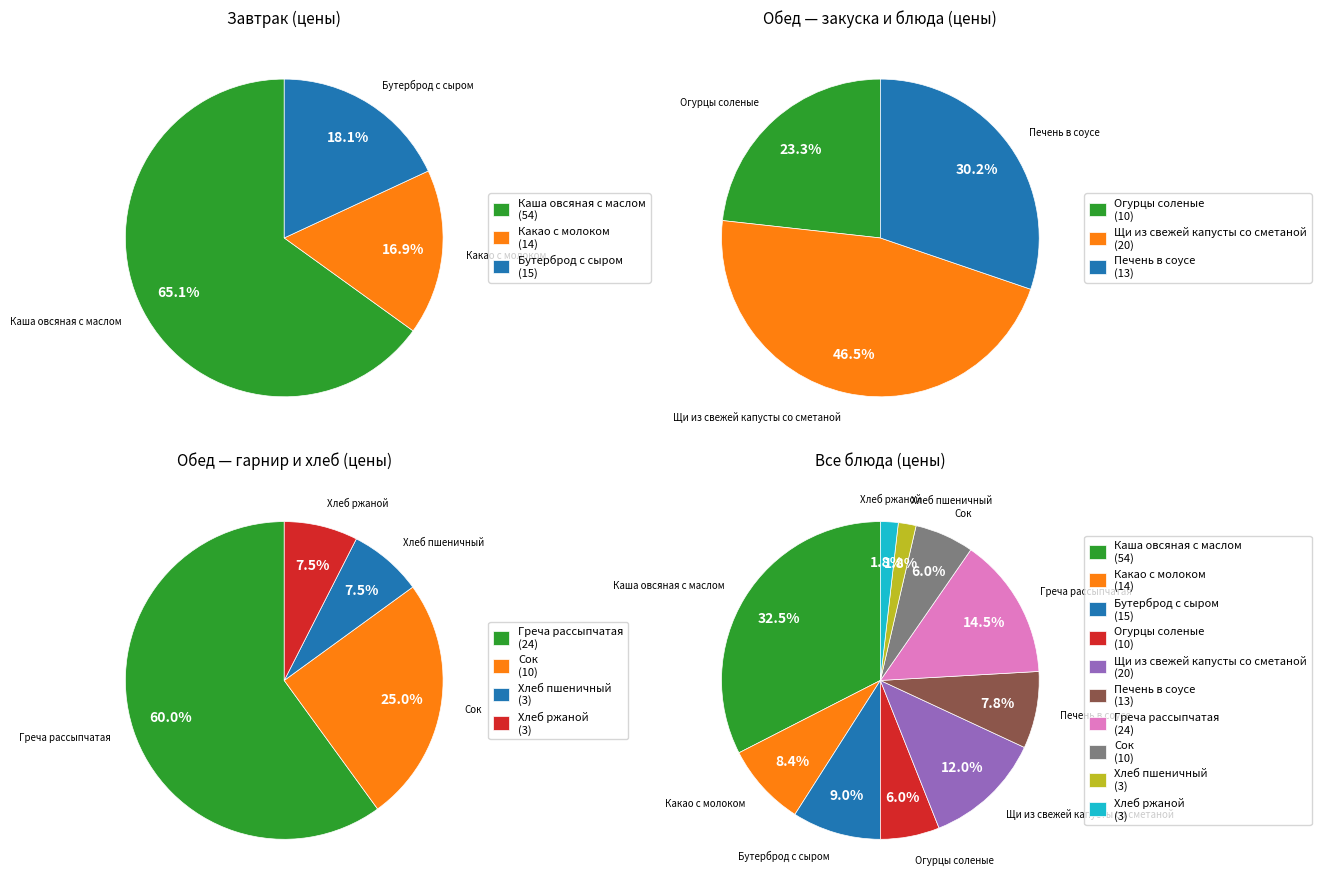

To the nearest percent, what is the difference between the Бутерброд с сыром and Сок slice percentages?

3%